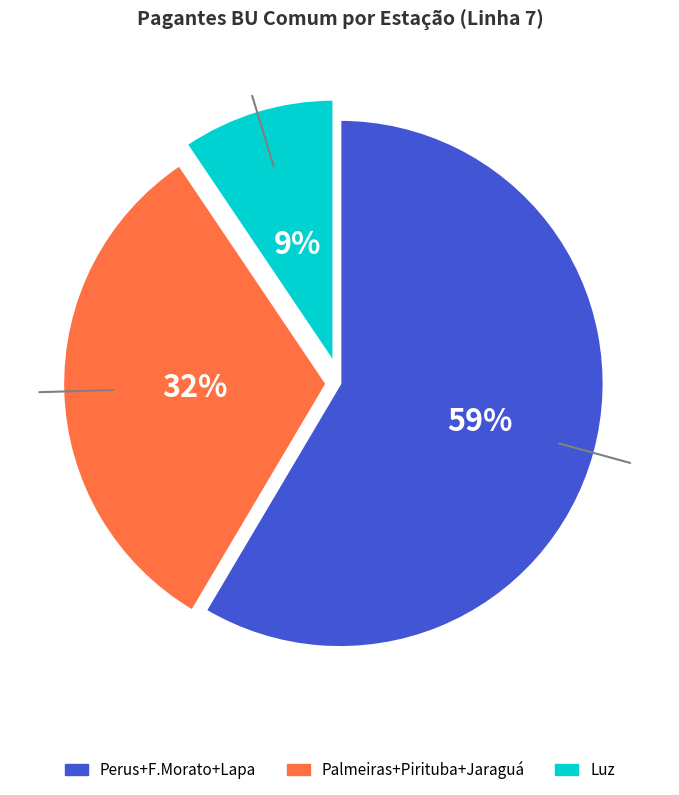

Is there any slice that represents more than half of the pie?

Yes